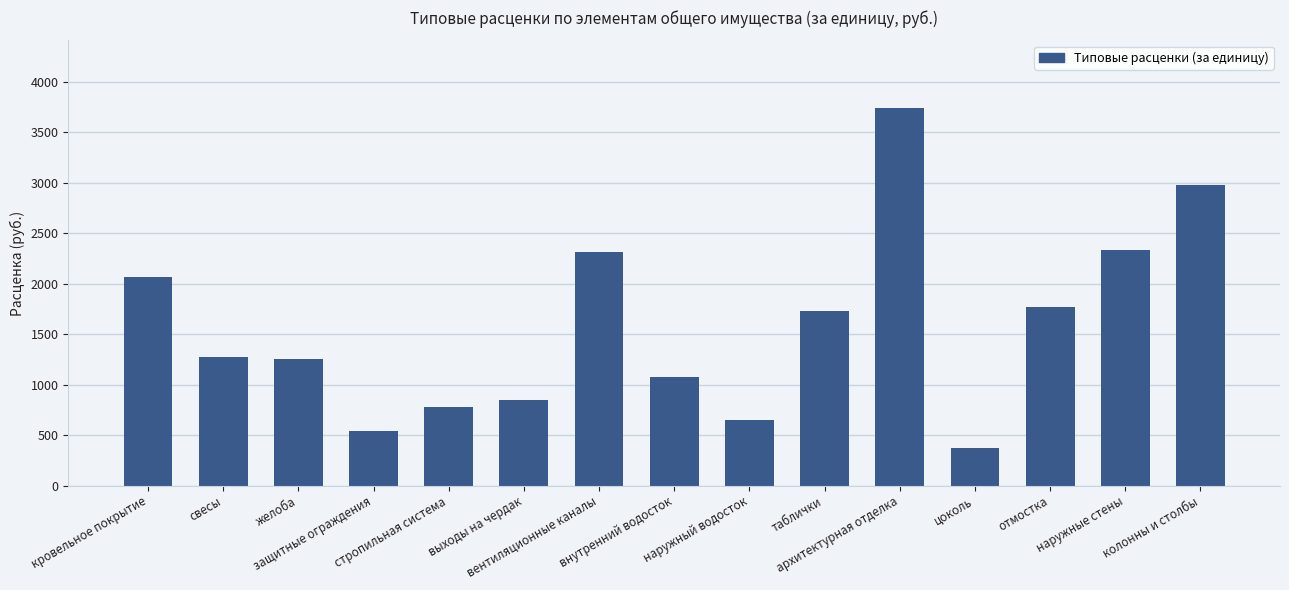

What is the label of the 7th bar from the right?

наружный водосток